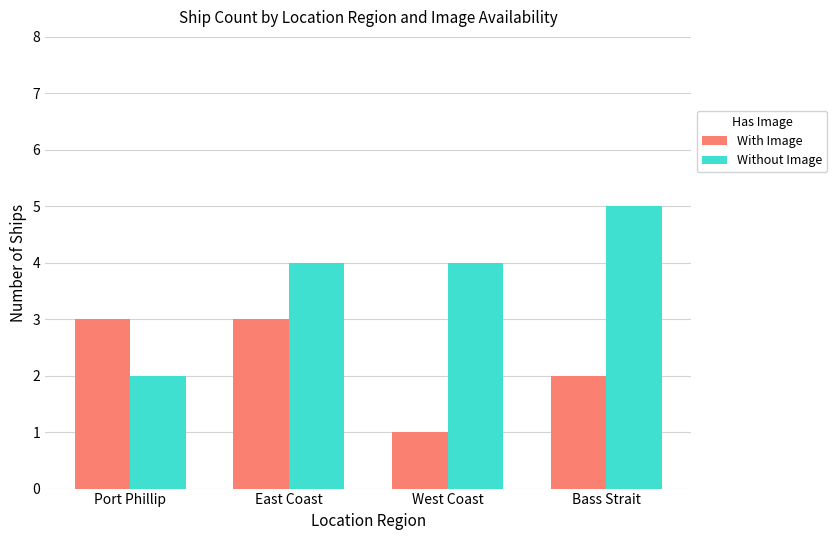

Does the chart contain stacked bars?

No